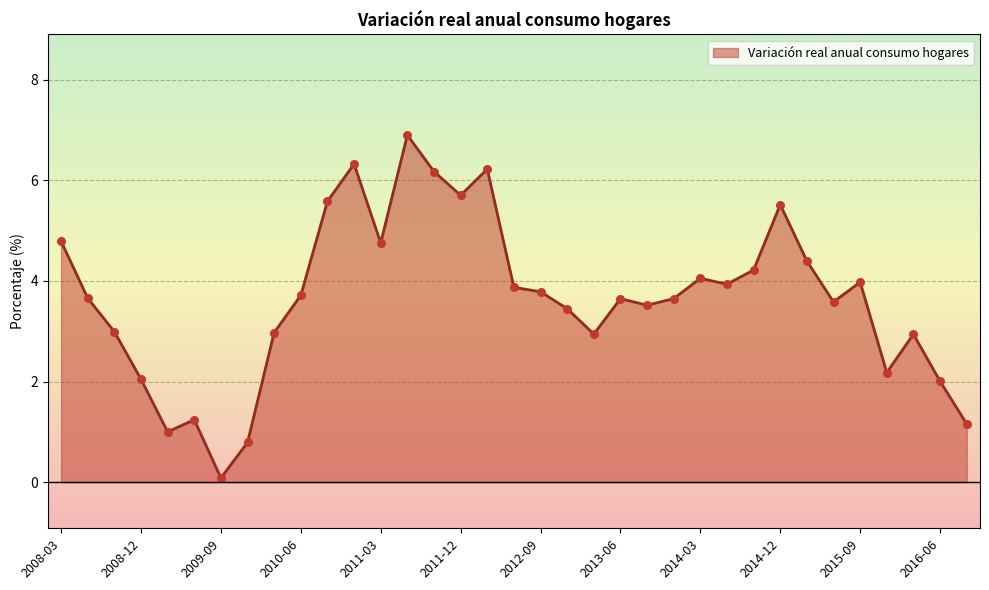

Is this an area chart (filled region under the line)?

Yes